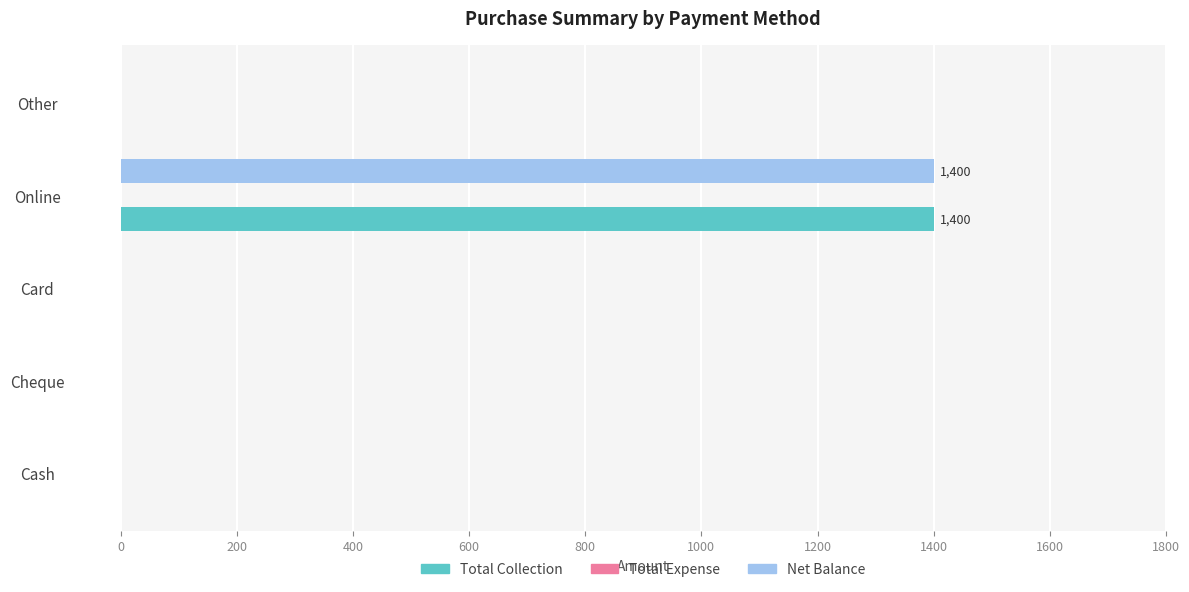

Which category has the highest value in the Net Balance series?

Online